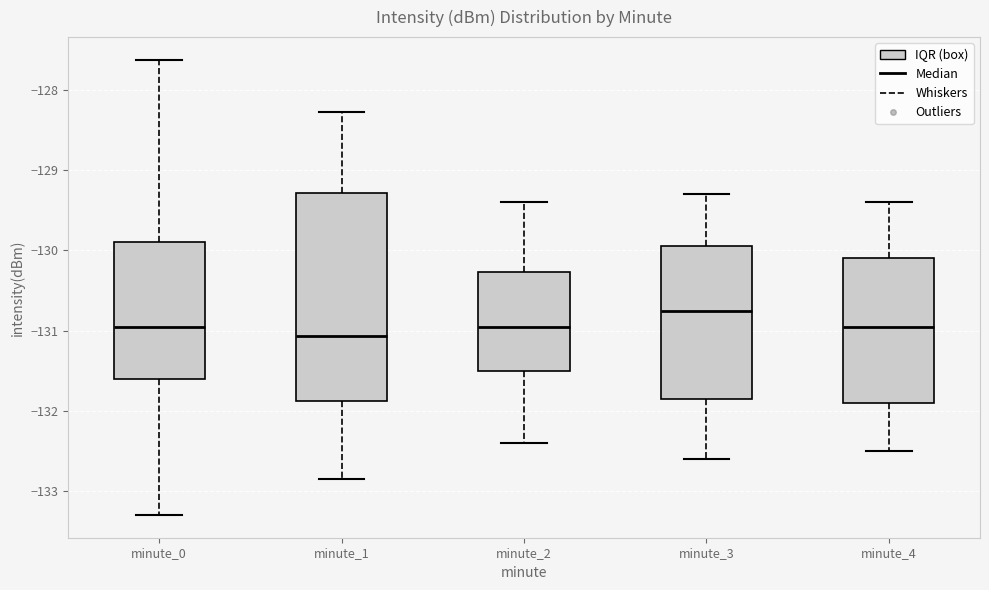

Comparing the boxes themselves (not the whiskers), which one is the tallest?

minute_1